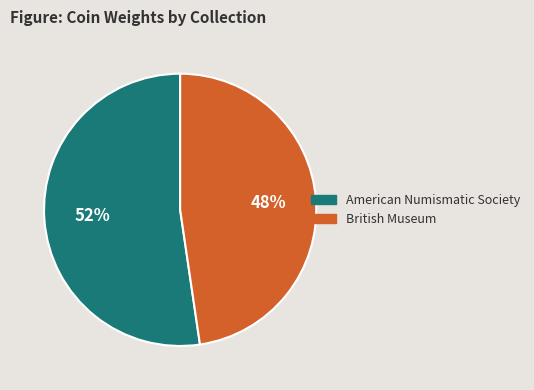

Approximately how many times larger is the value at British Museum compared to American Numismatic Society?

0.9